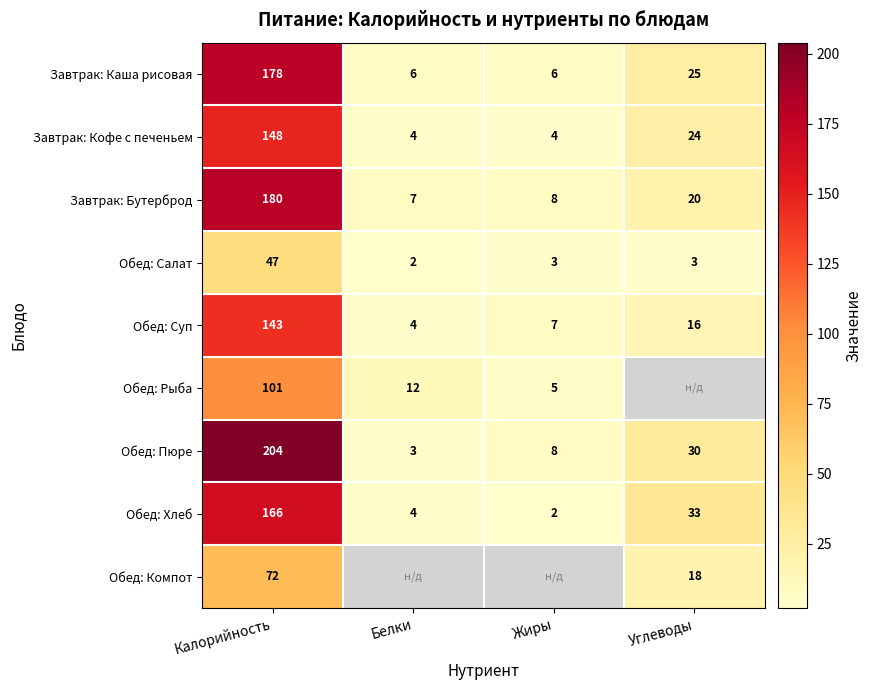

What is the sum of all Обед: Пюре values?

245